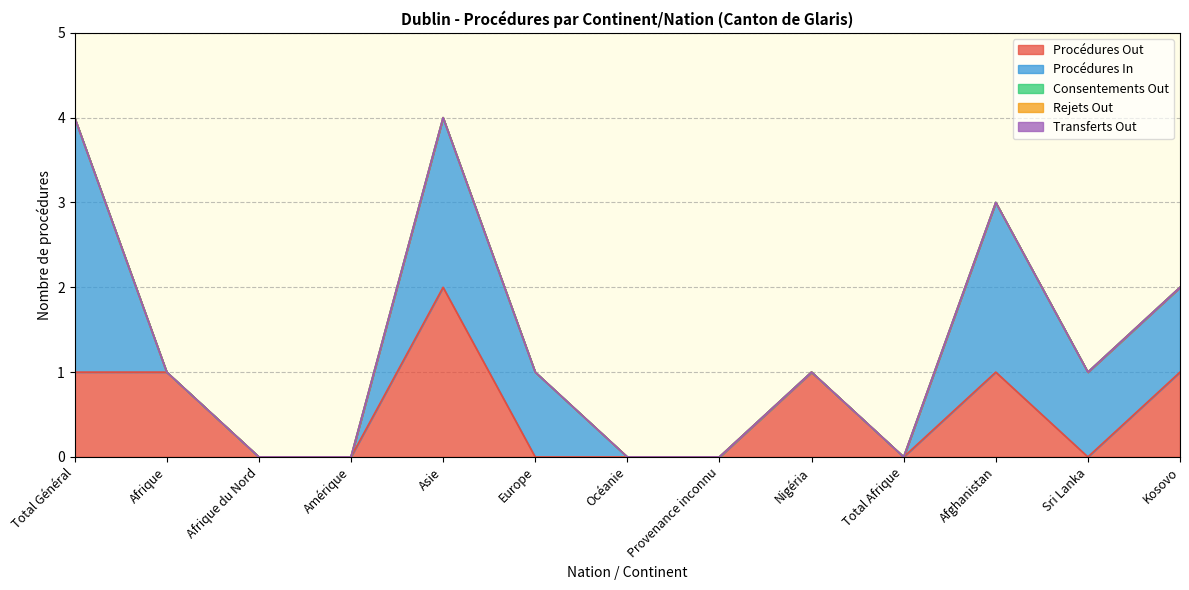

At which label does Consentements Out reach its peak?

Total Général